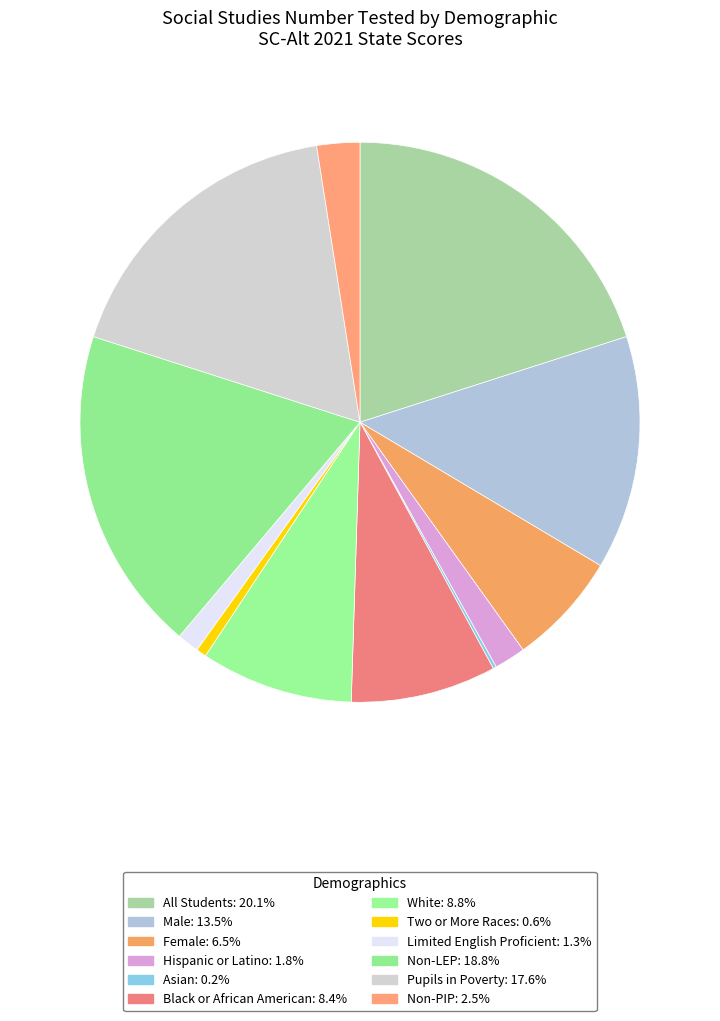

To the nearest percent, what percentage of the pie is Non-PIP?

2%